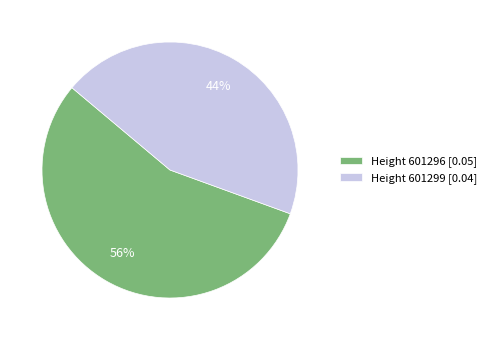

Rank the categories by value from lowest to highest.

Height 601299 [0.04], Height 601296 [0.05]